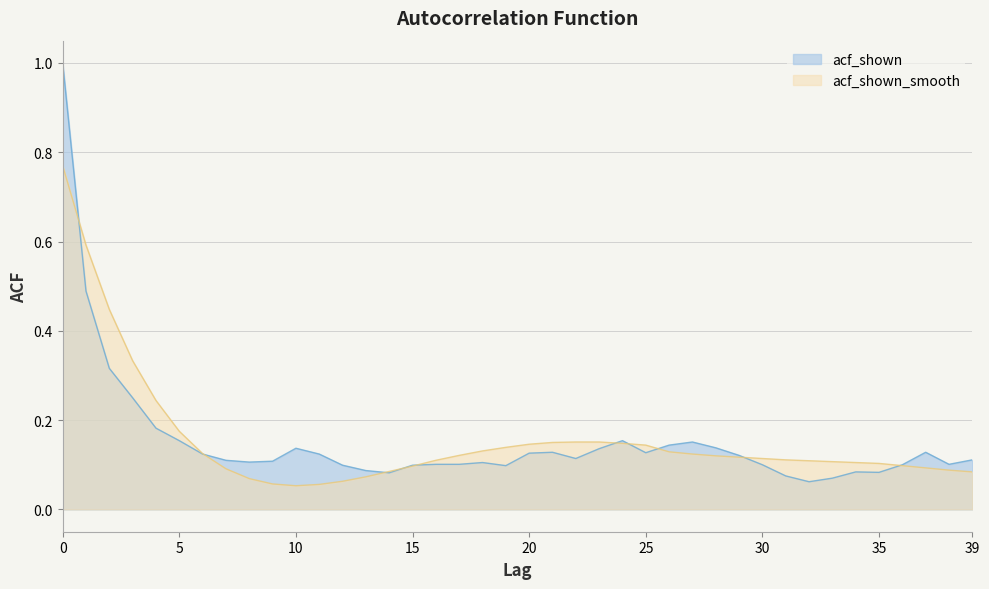

List the labels in order of acf_shown_smooth value, smallest first.

10, 11, 9, 12, 8, 13, 39, 14, 38, 7, 37, 15, 36, 35, 34, 33, 32, 16, 31, 30, 29, 28, 17, 27, 6, 26, 18, 19, 25, 20, 24, 21, 22, 23, 5, 4, 3, 2, 1, 0